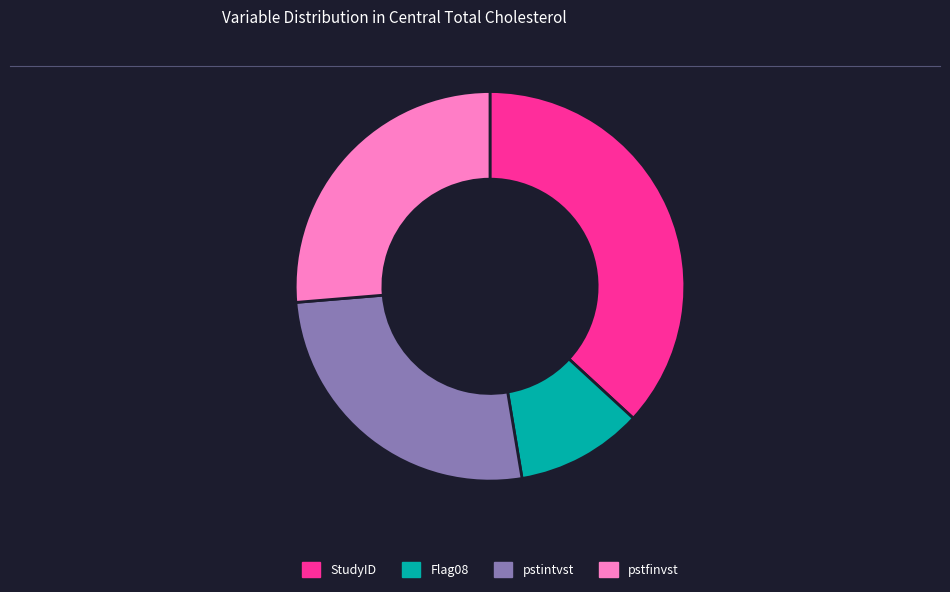

Does any single category account for the majority?

No